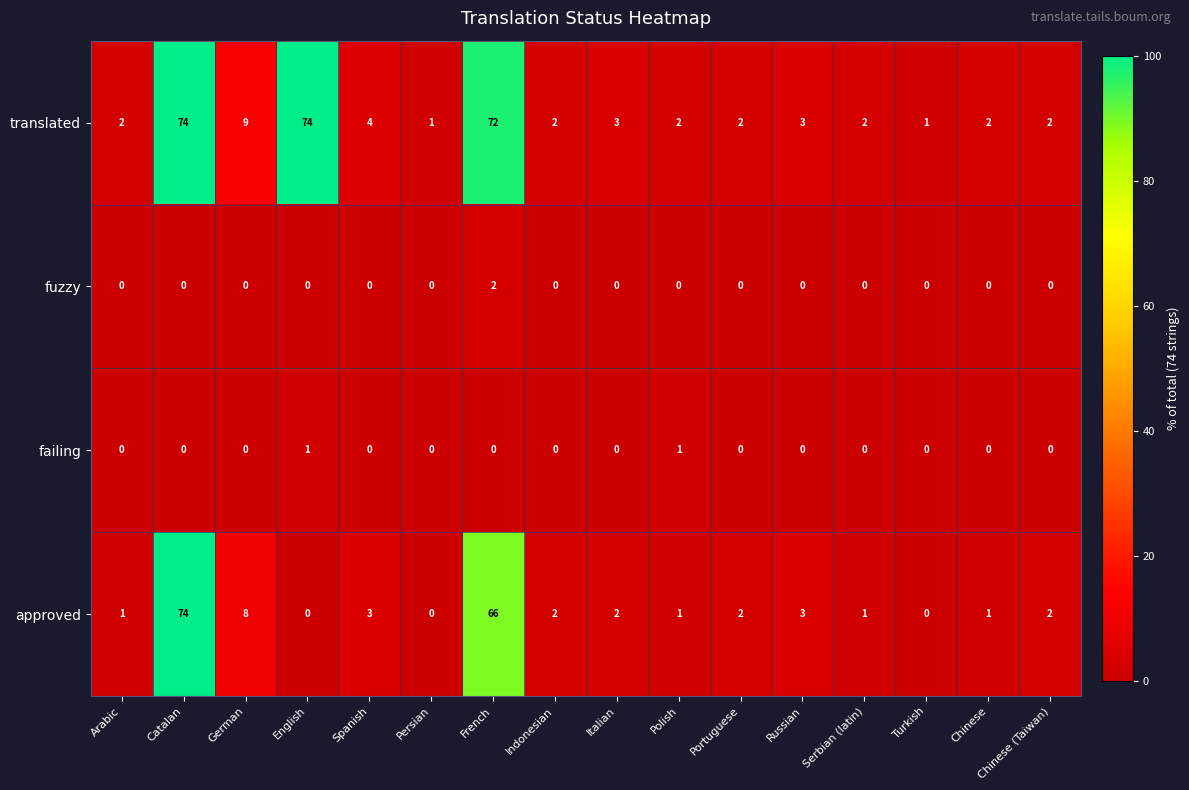

Which series has the largest total across all categories?

translated